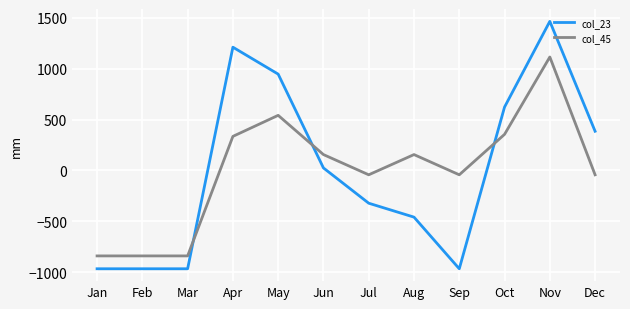

Which series has the widest spread of values?

col_23